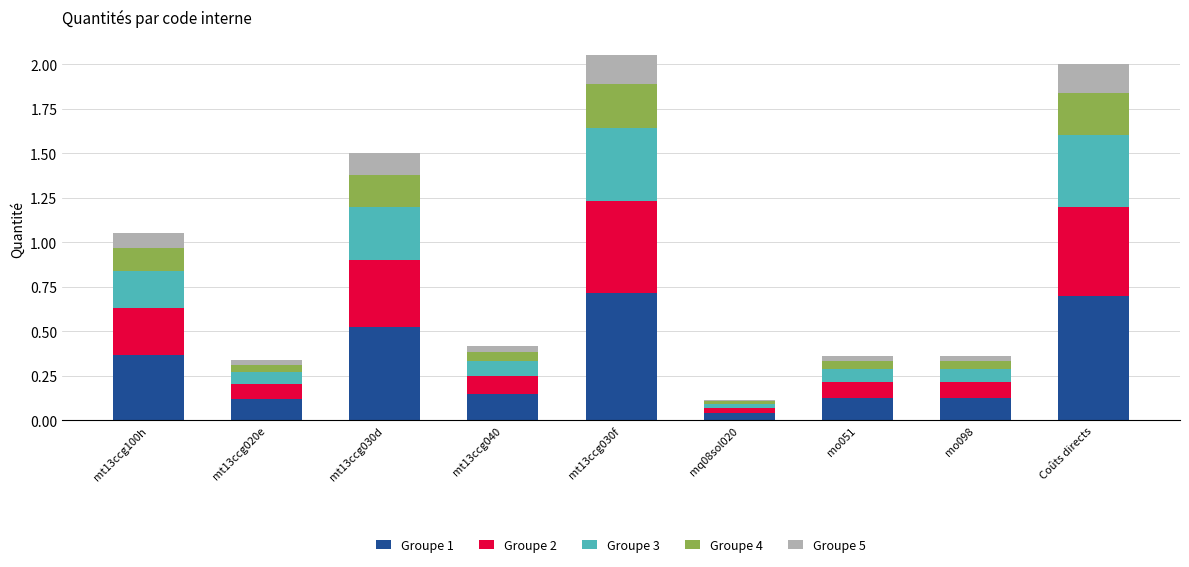

At which label does Groupe 1 reach its minimum?

mq08sol020